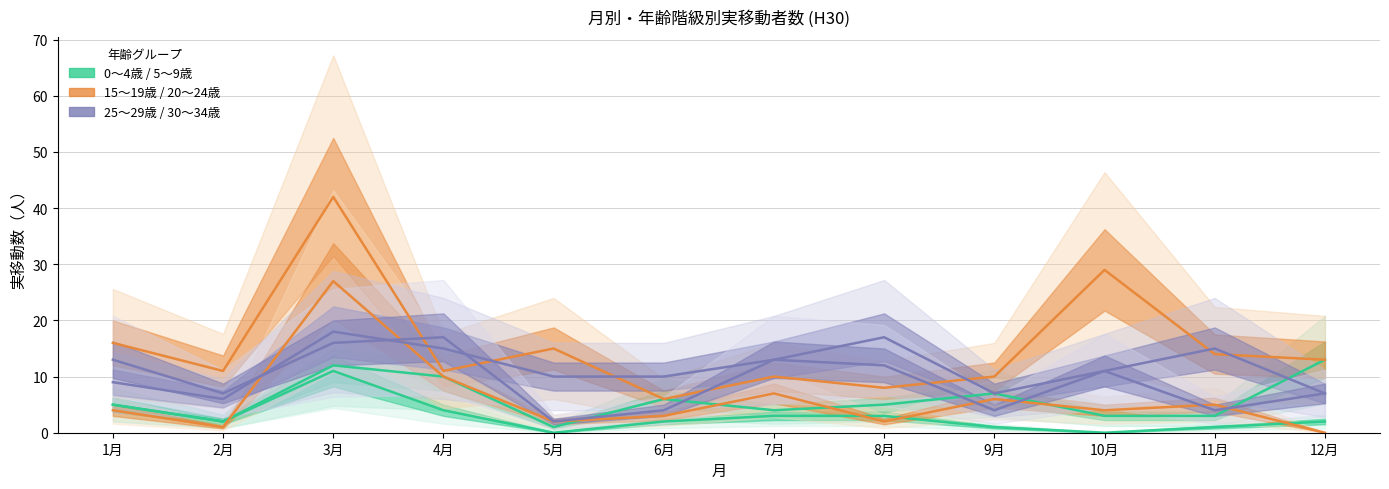

Reading left to right, what are all the values shown in this chart?

0～4歳: 5	2	12	10	1	6	4	5	7	3	3	13
5～9歳: 5	2	11	4	0	2	3	3	1	0	1	2
20～24歳: 16	11	42	11	15	6	10	8	10	29	14	13
15～19歳: 4	1	27	10	2	3	7	2	6	4	5	0
25～29歳: 9	6	18	15	10	10	13	17	7	11	15	7
30～34歳: 13	7	16	17	2	4	13	12	4	11	4	7